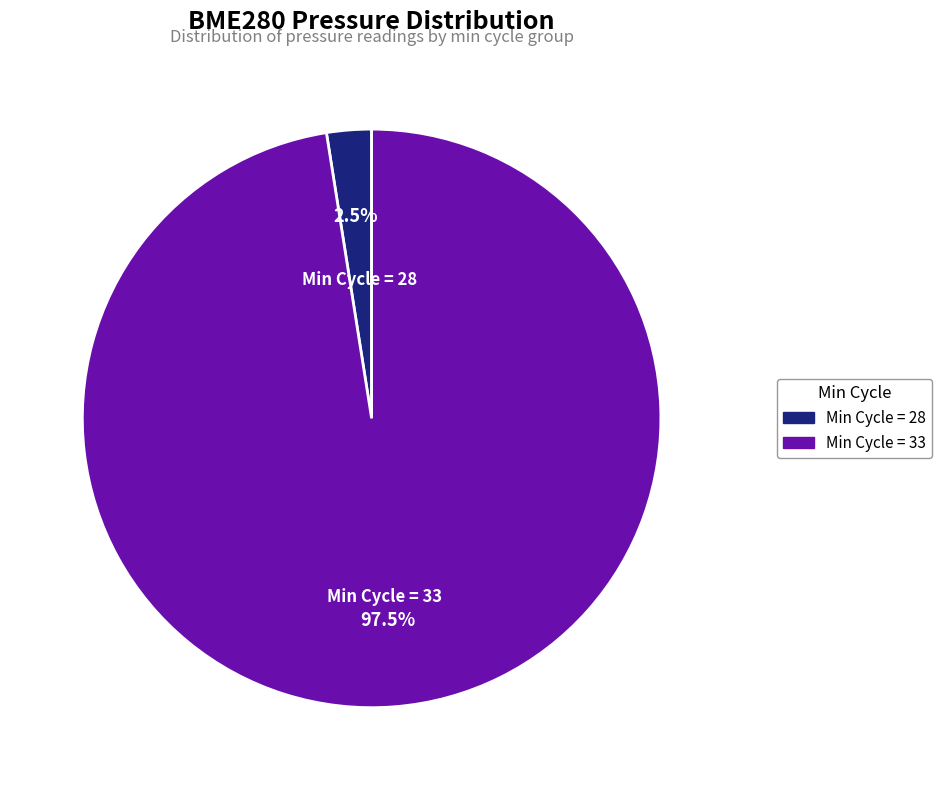

Is the sum of Min Cycle = 28 and Min Cycle = 33 greater than half?

Yes